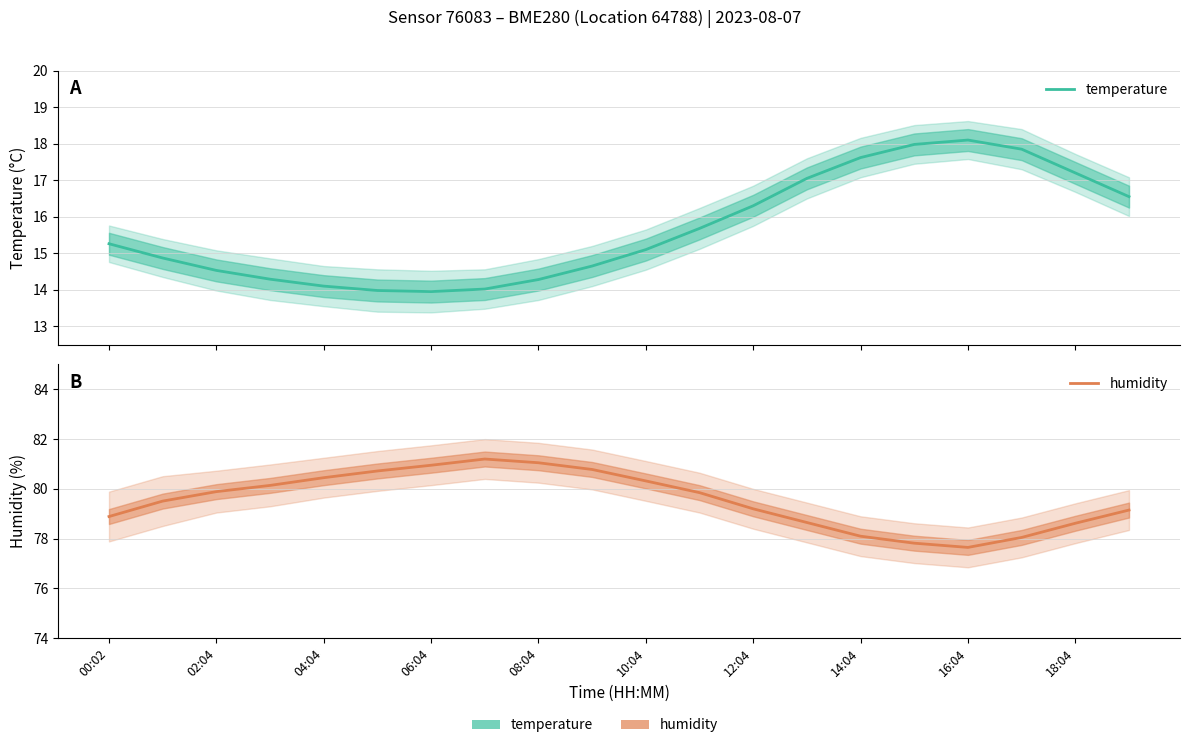

Does the chart display data point markers on the line(s)?

No